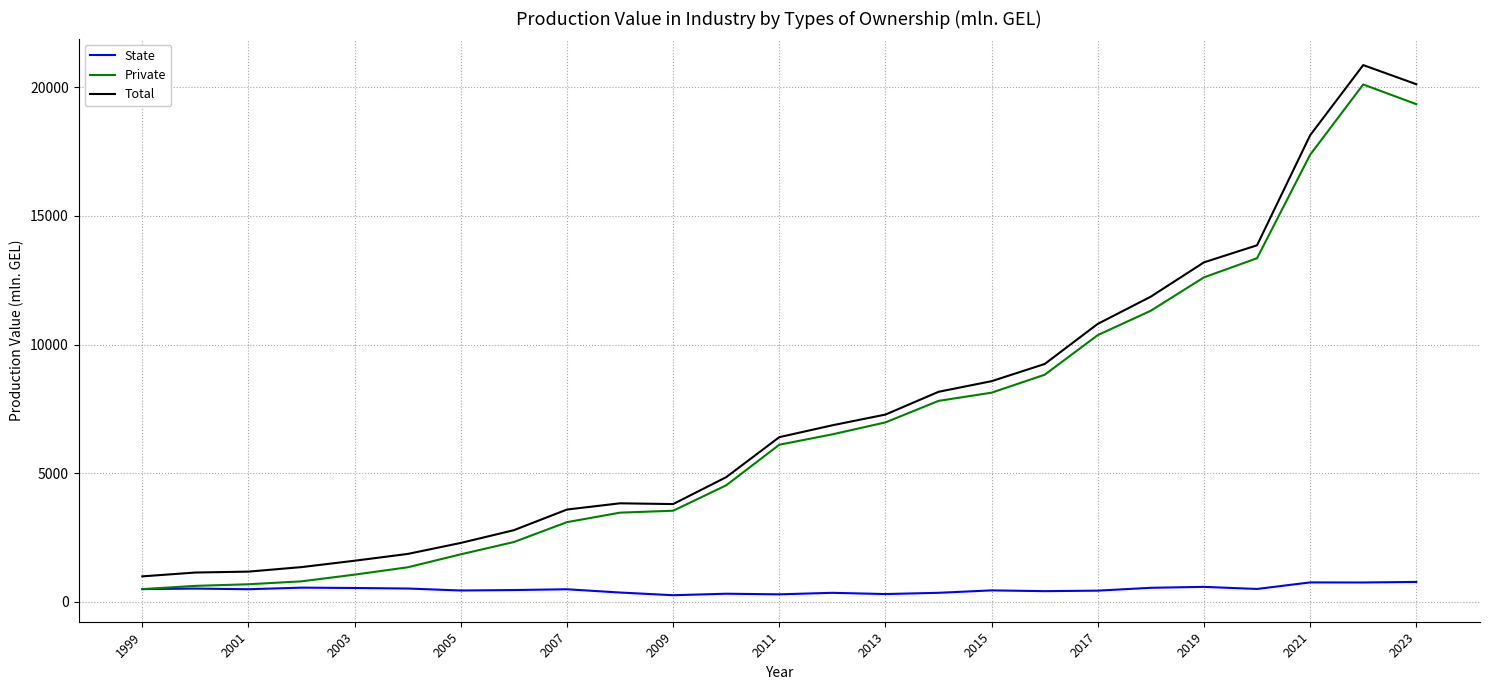

True or false: State and Total cross at least once.

False